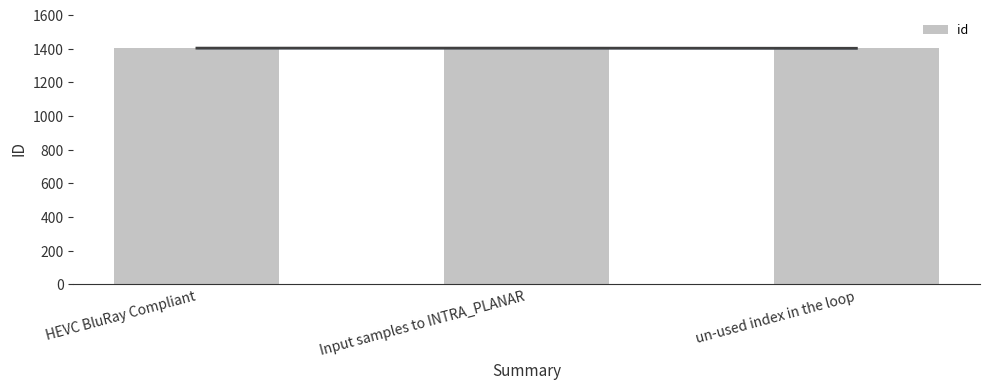

Where does the data first go above 1404?

HEVC BluRay Compliant